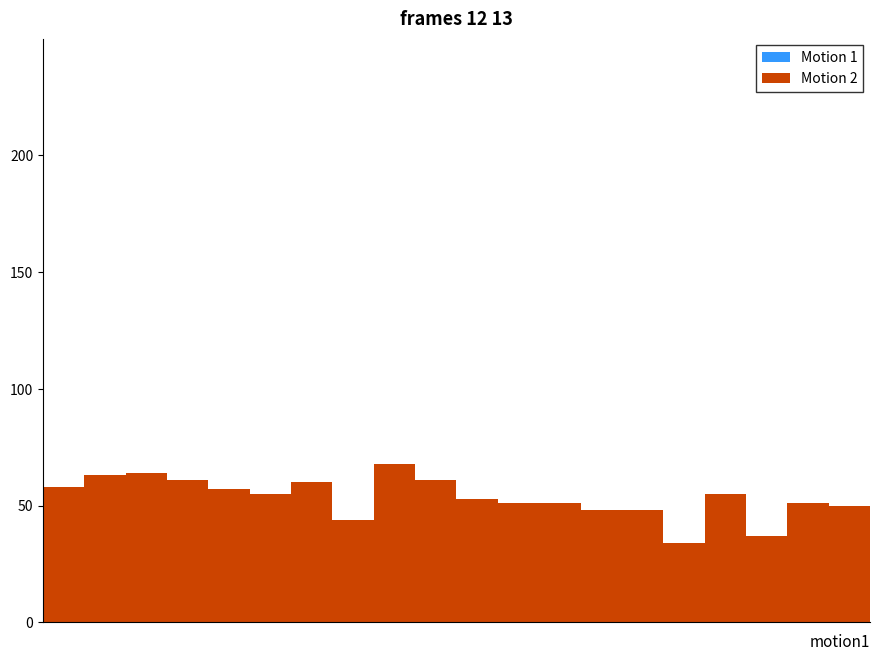

Reading left to right, extract all data points from this chart.

Motion 1: 0=12	1=12	2=10	3=10	4=10	5=10	6=9	7=9	8=8	9=8	10=8	11=8	12=8	13=8	14=8	15=8	16=7	17=7	18=6	19=6
Motion 2: 0=58	1=63	2=64	3=61	4=57	5=55	6=60	7=44	8=68	9=61	10=53	11=51	12=51	13=48	14=48	15=34	16=55	17=37	18=51	19=50